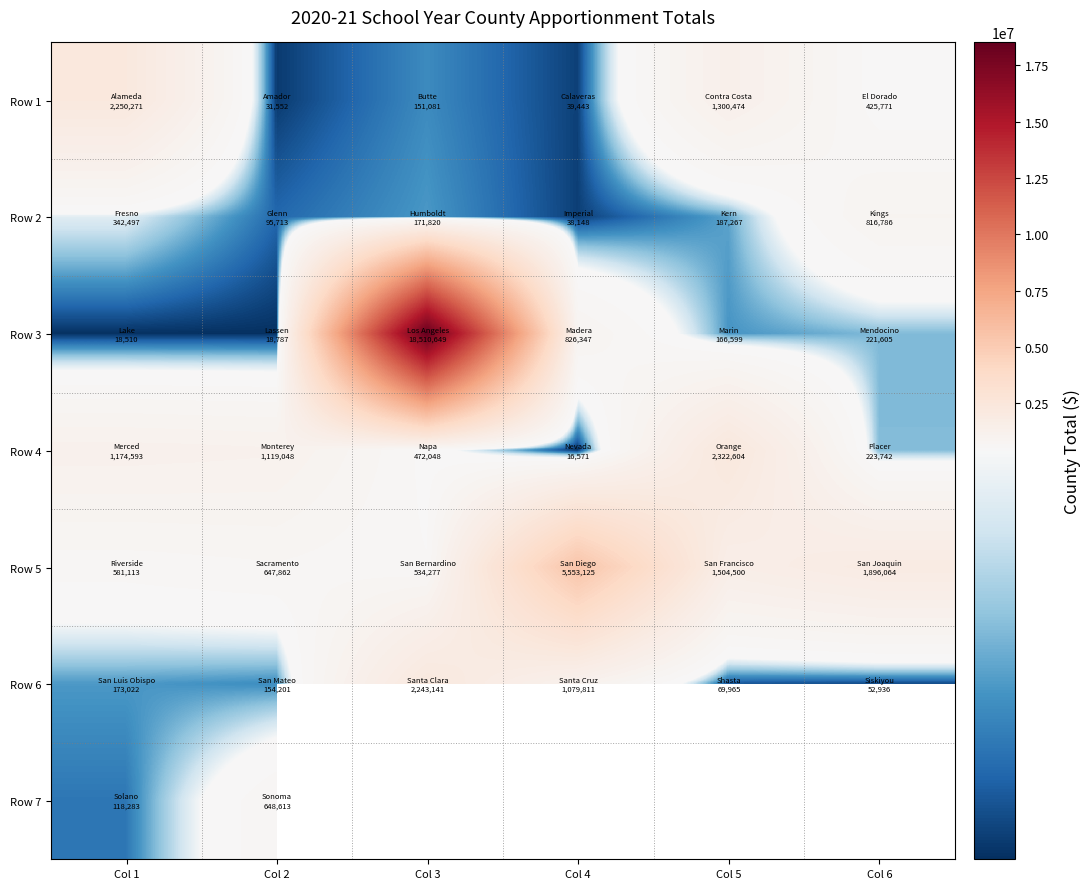

What is the maximum value shown in the chart?

18510649.0